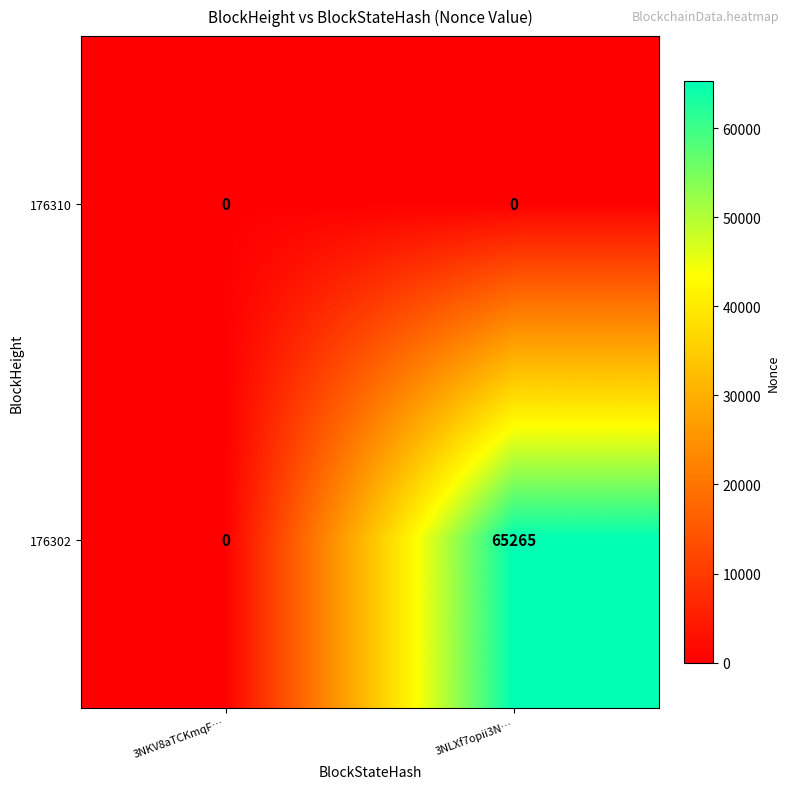

Which series has the largest range (max minus min)?

176302